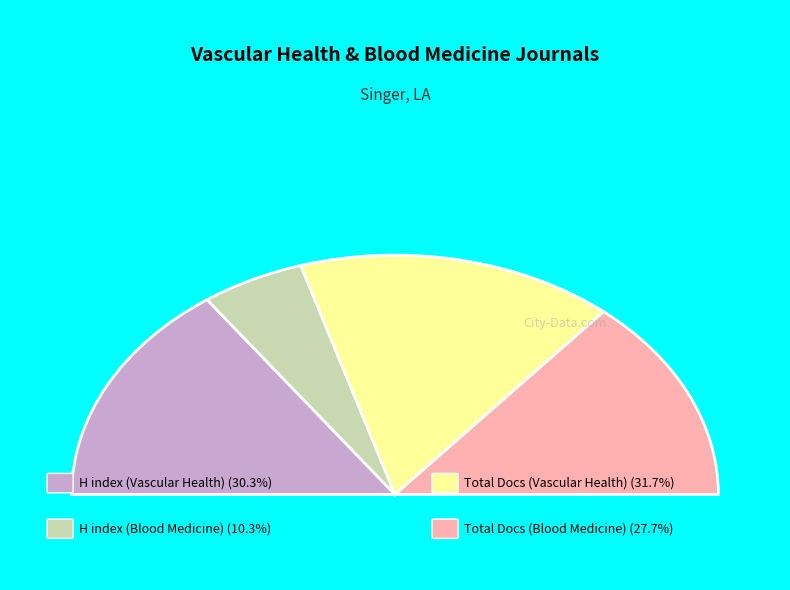

The Total Refs. (Rank 1) slice represents 50% of the pie. True or false?

False